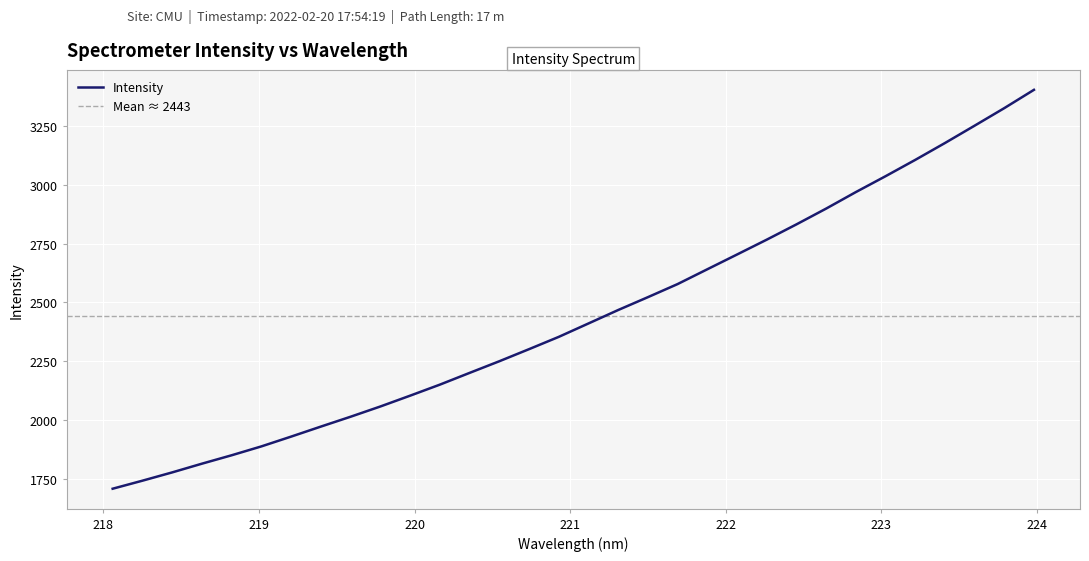

Reading left to right, extract all data points from this chart.

218.0596=1706.9	218.2508=1741.0	218.442=1776.3	218.6332=1813.4	218.8244=1849.2	219.0156=1887.0	219.2067=1928.7	219.3979=1971.3	219.589=2013.3	219.7801=2056.8	219.9712=2102.8	220.1623=2149.8	220.3533=2199.7	220.5444=2249.3	220.7354=2300.7	220.9264=2353.0	221.1174=2410.1	221.3083=2467.3	221.4993=2522.0	221.6902=2577.7	221.8812=2640.7	222.0721=2703.5	222.263=2766.7	222.4538=2831.7	222.6447=2898.9	222.8355=2969.2	223.0264=3036.7	223.2172=3106.1	223.408=3177.8	223.5987=3251.7	223.7895=3326.4	223.9802=3404.4